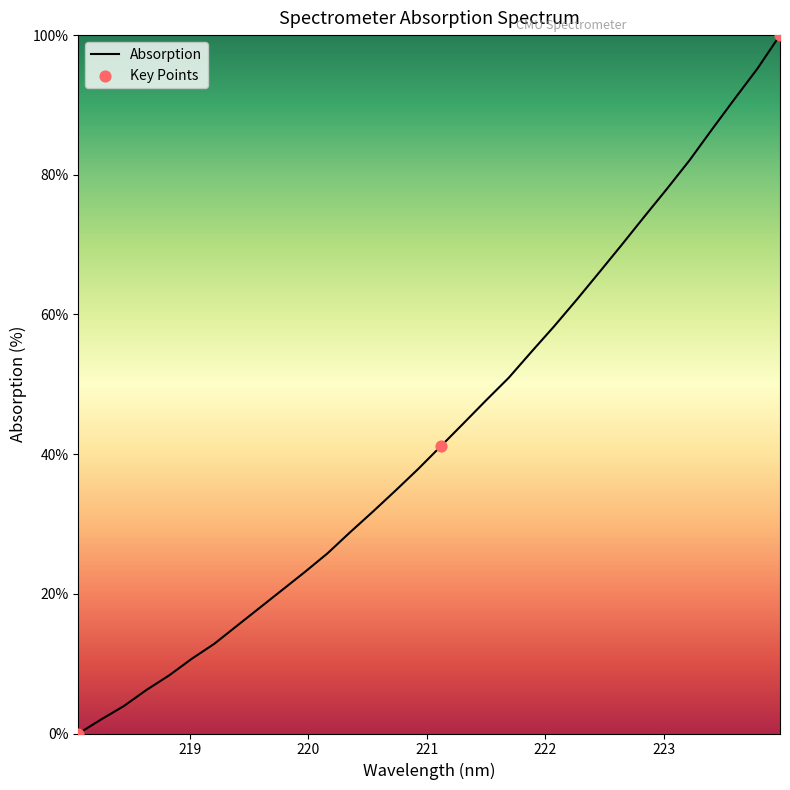

What is the maximum value shown in the chart?

100.0